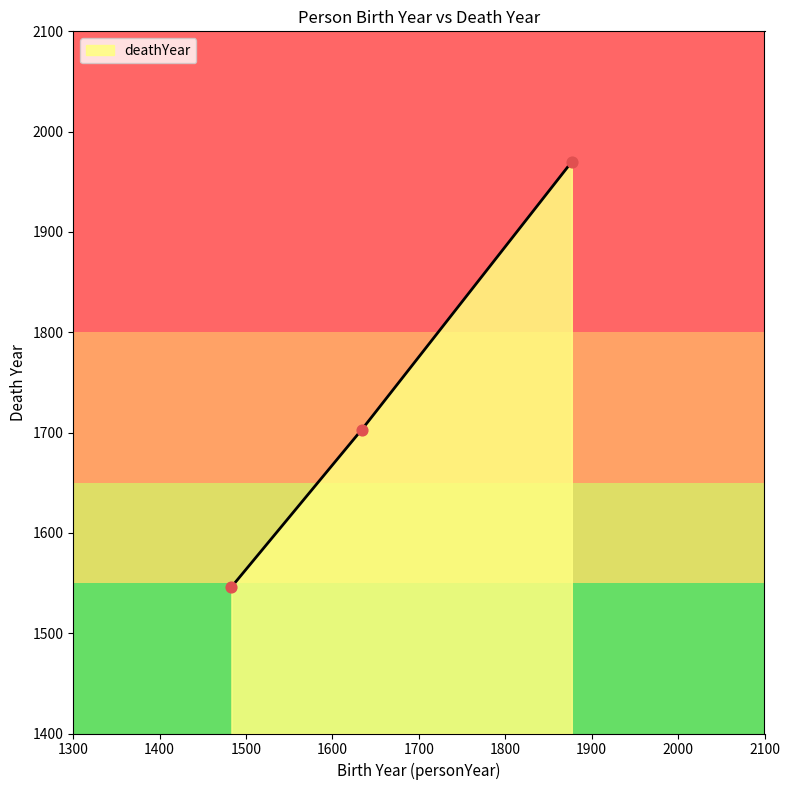

What is the change in value from 1483 to 1634?

+157